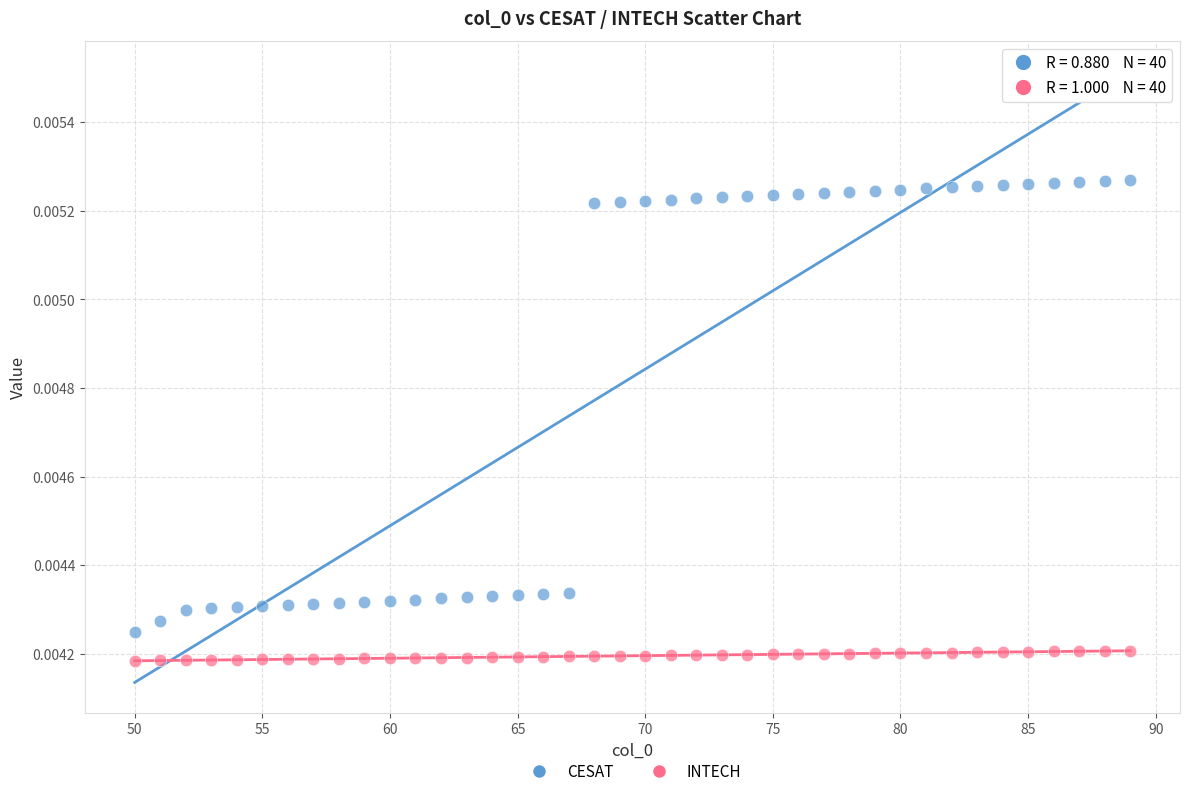

Which series contains the lowest Y value?

INTECH